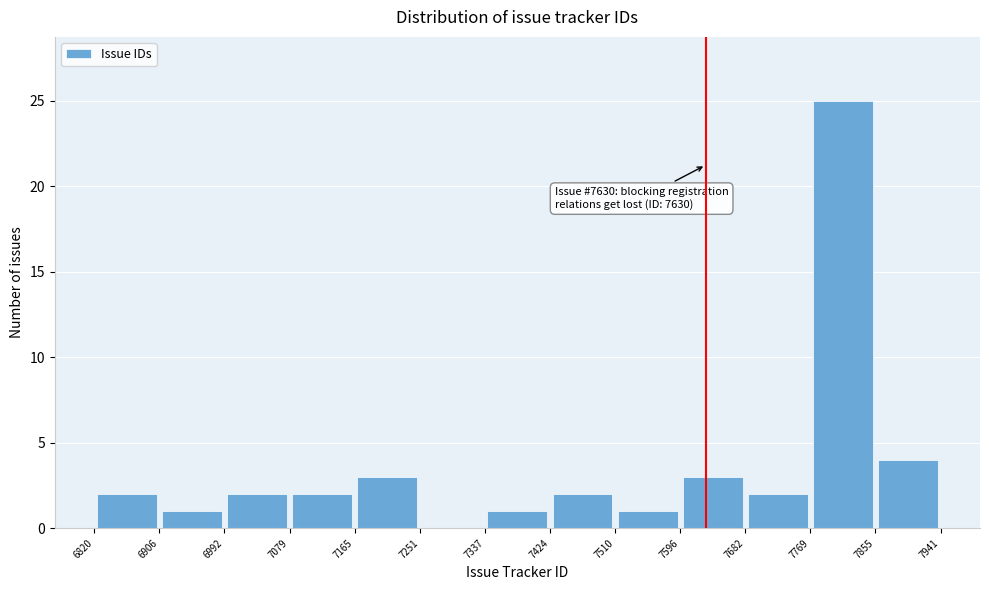

Which range on the x-axis has the tallest bar?

7769 to 7855